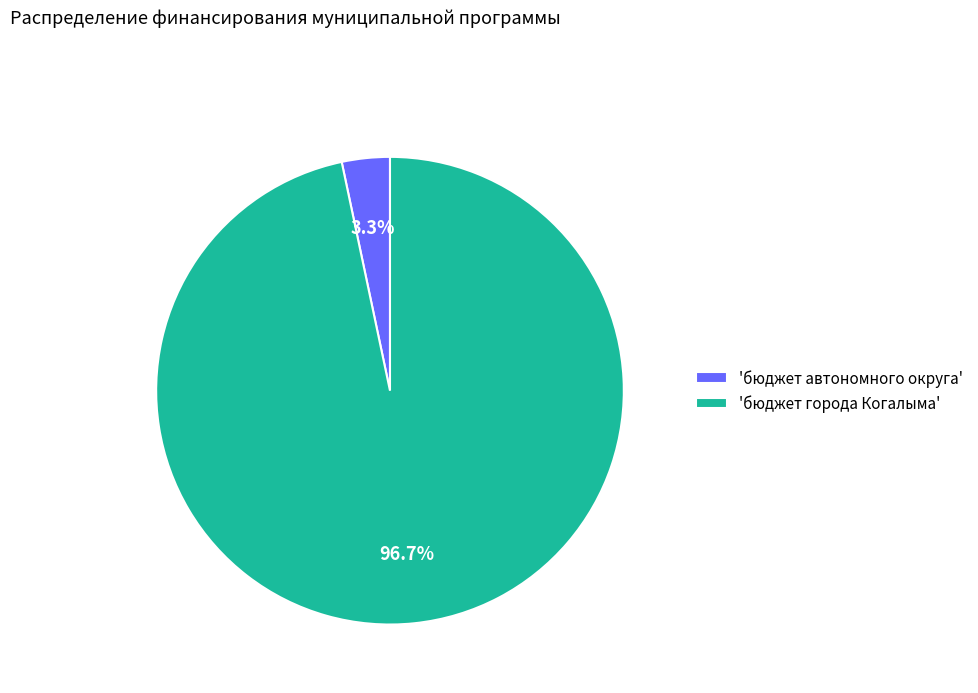

Combined, what portion of the pie is 'бюджет автономного округа' and 'бюджет города Когалыма'?

100.0%